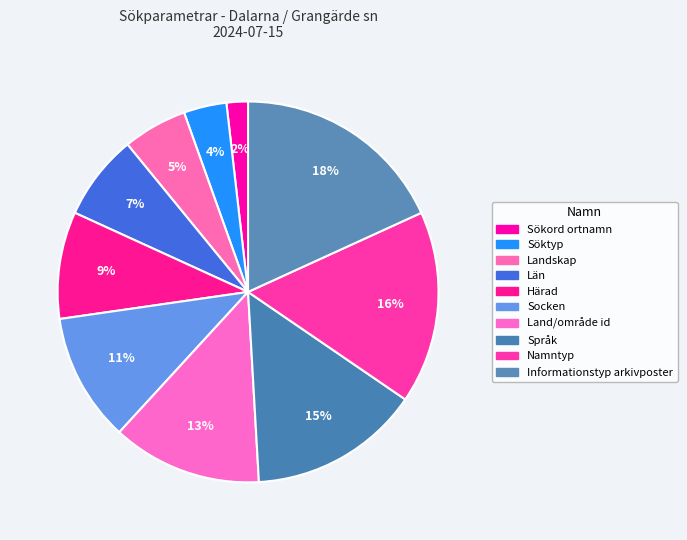

Combined, what portion of the pie is Landskap and Sökord ortnamn?

7.3%